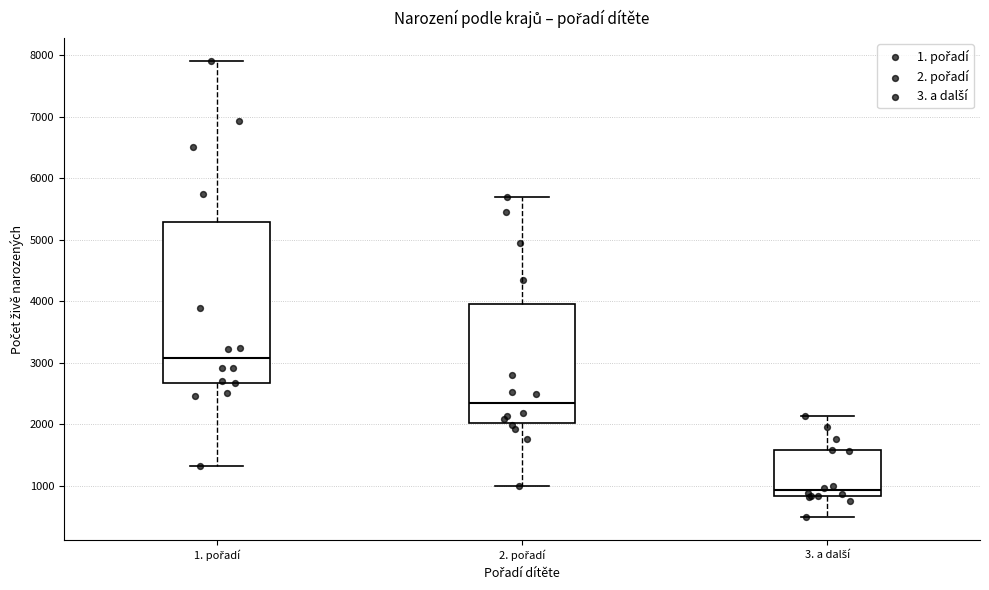

Reading left to right, transcribe this box plot: for each box, give where its median line is, the range the box spans, and where its two whiskers end, as read against the y-axis. The values are not printed on the chart, so give them approximately, as read against the axis.

1. pořadí: median 3100, box 2700 to 5300, whiskers 1300 to 7900
2. pořadí: median 2300, box 2000 to 4000, whiskers 1000 to 5700
3. a další: median 900, box 800 to 1600, whiskers 500 to 2100